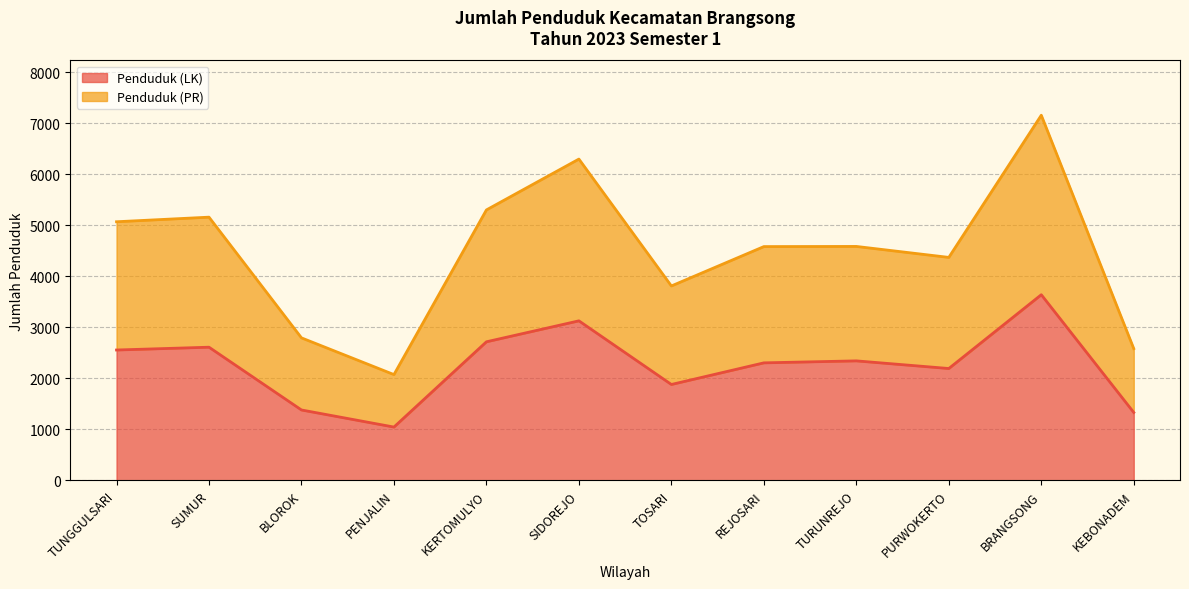

How many lines are shown in the chart?

2